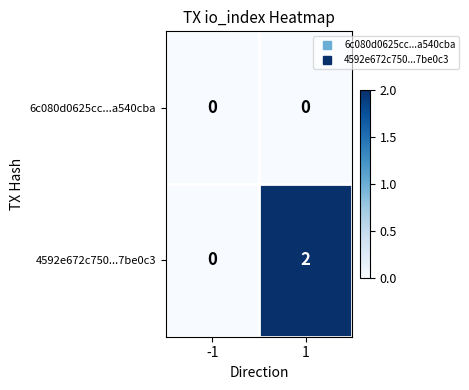

Which series has the largest total across all categories?

4592e672c750...7be0c3